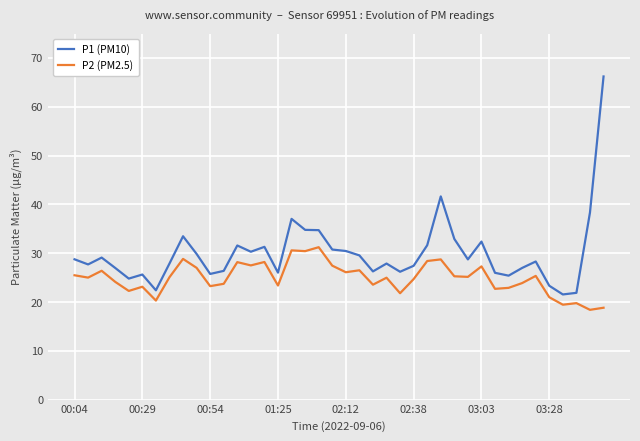

True or false: P1 (PM10) and P2 (PM2.5) intersect in this chart.

False